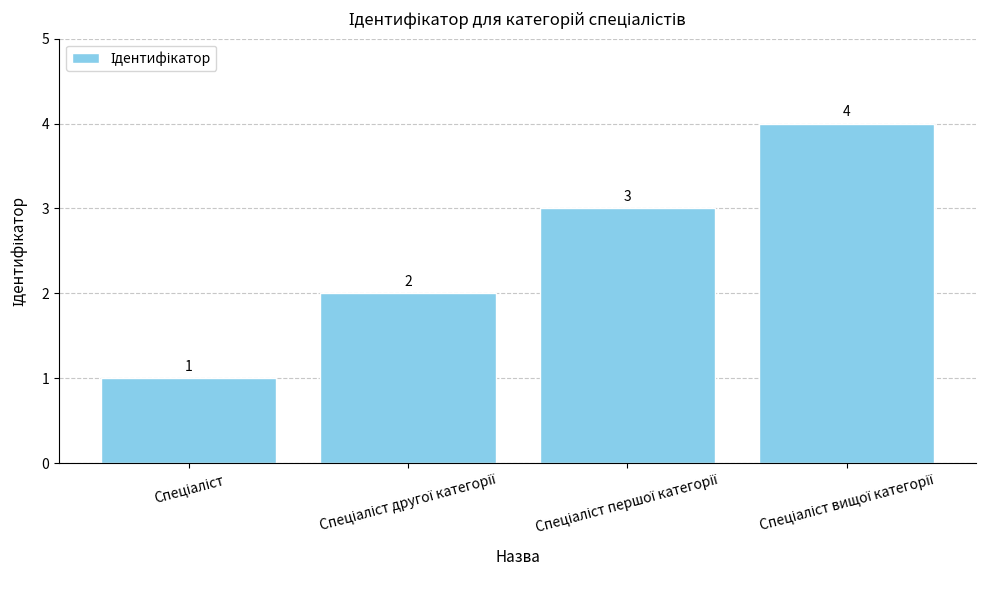

How many values are between 2 and 4?

3